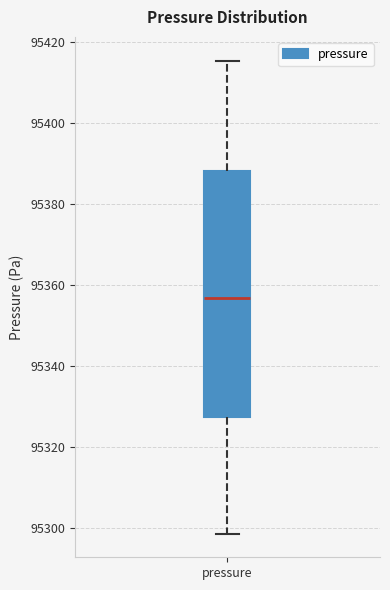

Where does the lower whisker of the box for pressure end on the y-axis? The values are not printed on the chart, so give them approximately, as read against the axis.

95298